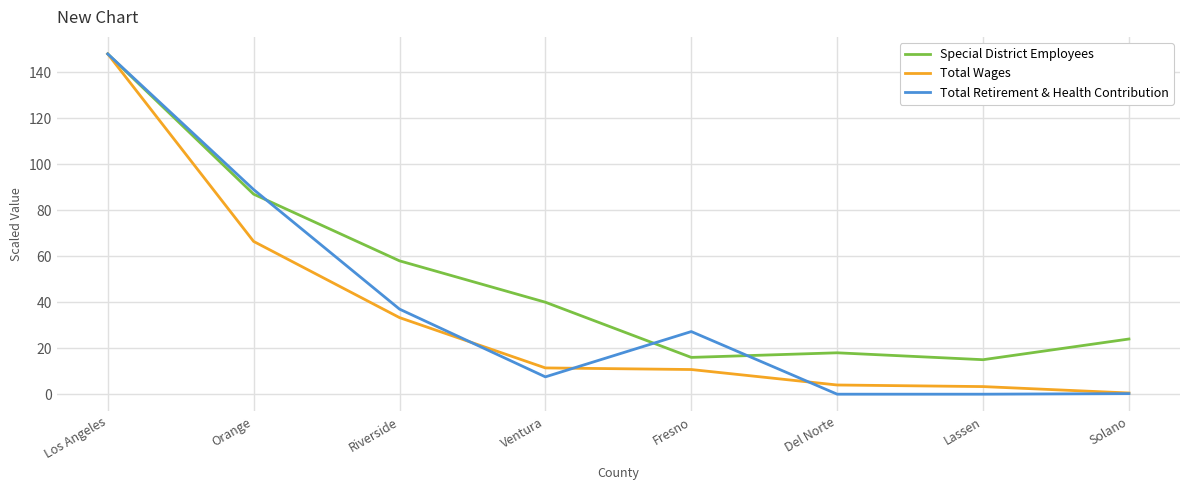

What is the greatest value displayed?

148.0